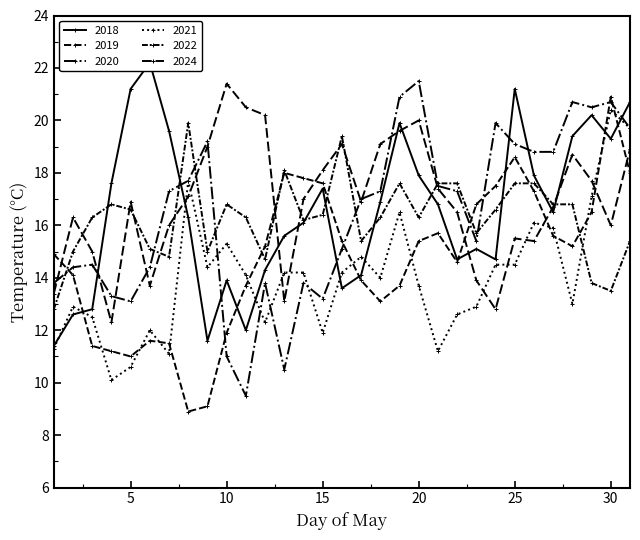

What are all the series names shown in the legend?

2018, 2019, 2020, 2021, 2022, 2024